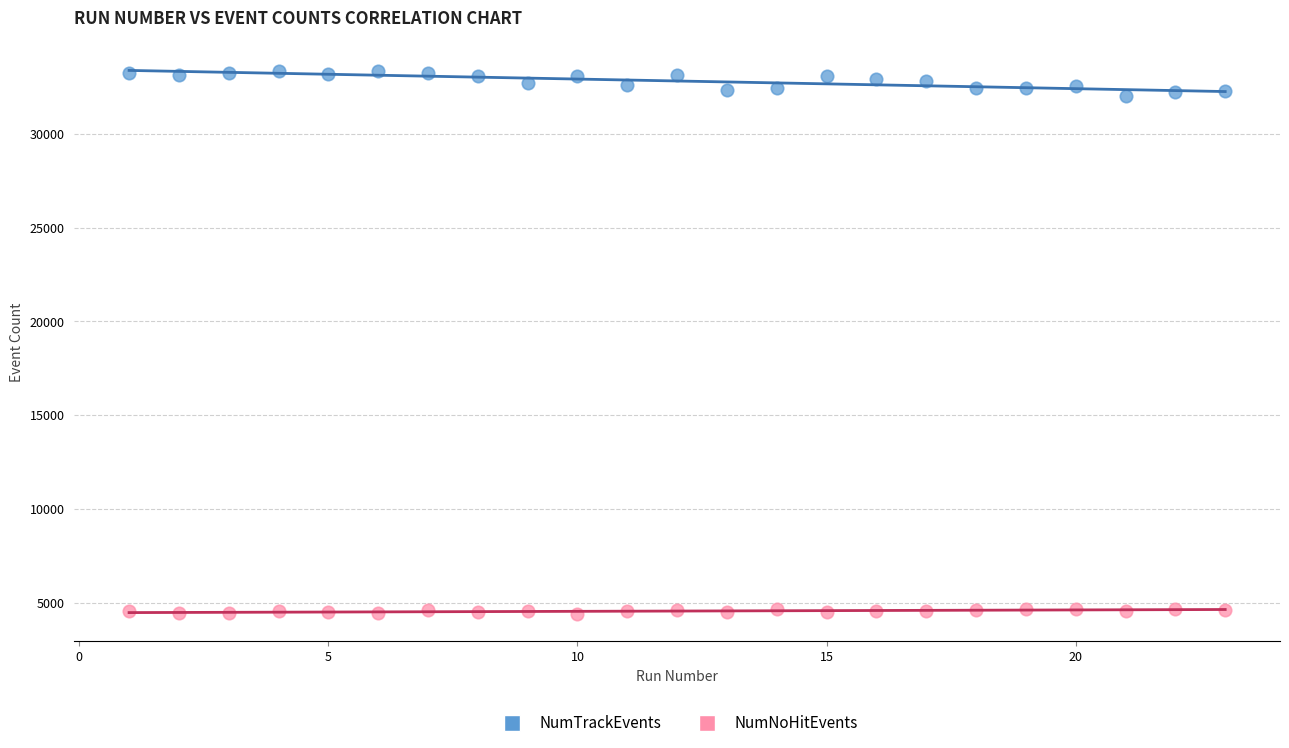

What are all the series names shown in the legend?

NumTrackEvents, NumNoHitEvents